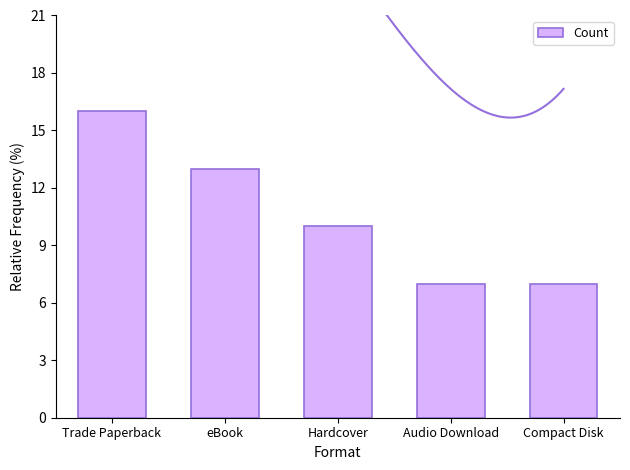

How many bars are there in total?

5